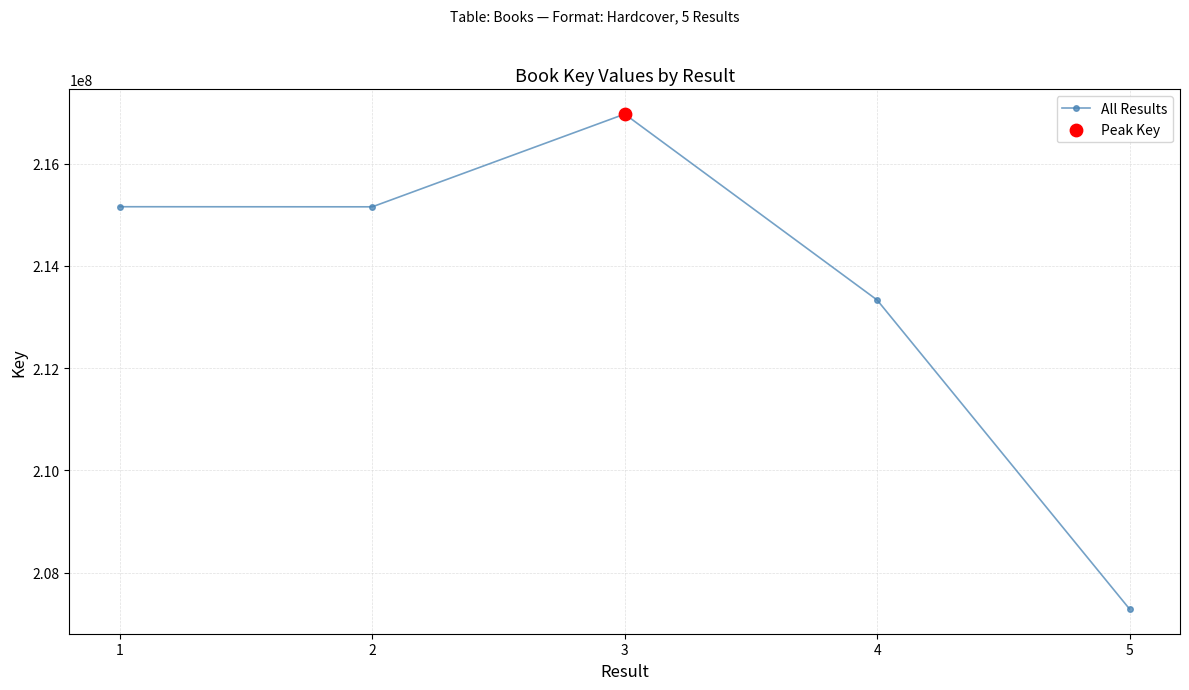

What is the ratio of the value at 2 to the value at 5?

1.0